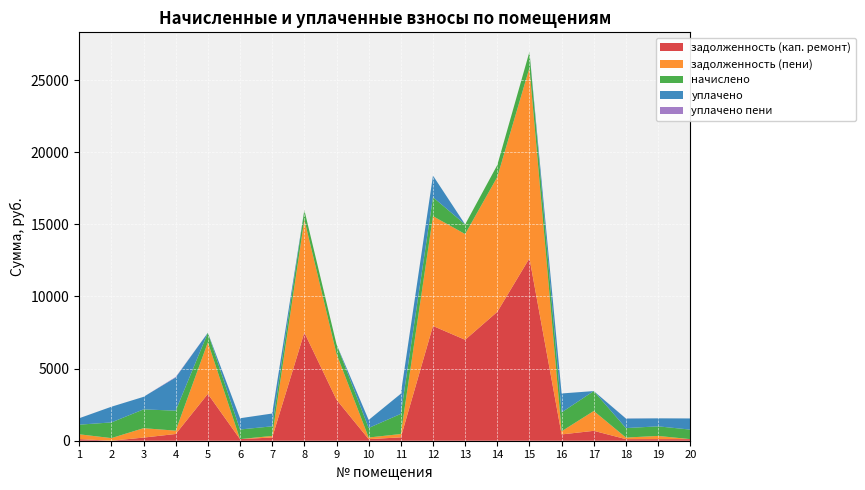

Reading left to right, transcribe all the data shown in this chart.

задолженность (кап. ремонт): 111.9	0.0	217.3	466.8	3245.2	111.3	223.2	7502.9	2846.5	110.8	232.7	7955.6	6997.0	8936.3	12649.8	436.7	686.2	109.7	111.0	110.2
задолженность (пени): 333.9	181.3	651.9	231.1	3577.6	0.0	110.5	7832.0	3178.8	110.8	232.7	7612.2	7330.9	9349.7	13204.7	218.4	1376.2	109.7	221.5	0.0
начислено: 667.8	1087.6	1303.8	1386.5	664.6	667.8	664.6	658.3	664.6	664.6	1396.0	1313.3	667.8	826.8	1109.8	1310.2	1380.1	658.3	664.6	661.4
уплачено: 445.2	1087.6	869.2	2303.2	0.0	779.1	886.4	0.0	0.0	553.9	1396.0	1500.0	0.0	0.0	0.0	1310.2	0.0	658.3	554.1	772.7
уплачено пени: 1.9	0.0	0.0	32.0	0.0	0.0	1.3	0.0	0.0	0.0	0.0	0.0	0.0	0.0	0.0	0.5	0.0	7.5	1.0	0.0